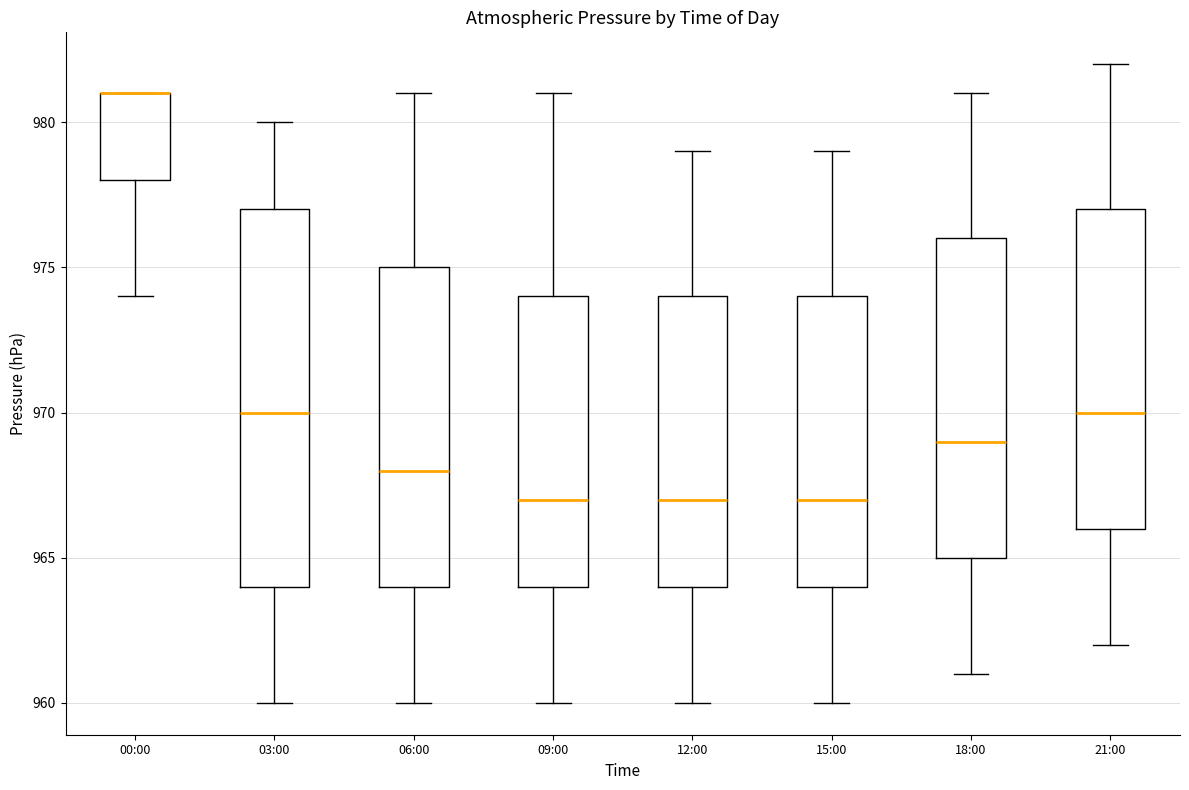

Reading left to right, transcribe this box plot: for each box, give where its median line is, the range the box spans, and where its two whiskers end, as read against the y-axis. The values are not printed on the chart, so give them approximately, as read against the axis.

00:00: median 981 (drawn on the box's upper edge), box 978 to 981, whiskers 974 to 981
03:00: median 970, box 964 to 977, whiskers 960 to 980
06:00: median 968, box 964 to 975, whiskers 960 to 981
09:00: median 967, box 964 to 974, whiskers 960 to 981
12:00: median 967, box 964 to 974, whiskers 960 to 979
15:00: median 967, box 964 to 974, whiskers 960 to 979
18:00: median 969, box 965 to 976, whiskers 961 to 981
21:00: median 970, box 966 to 977, whiskers 962 to 982